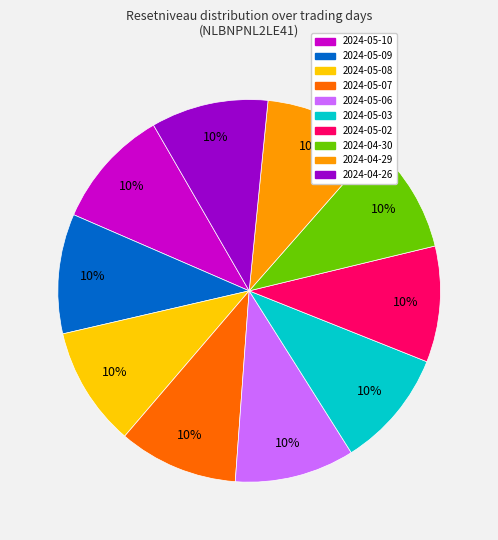

Is it true that 2024-05-03 is 10% of the pie?

True